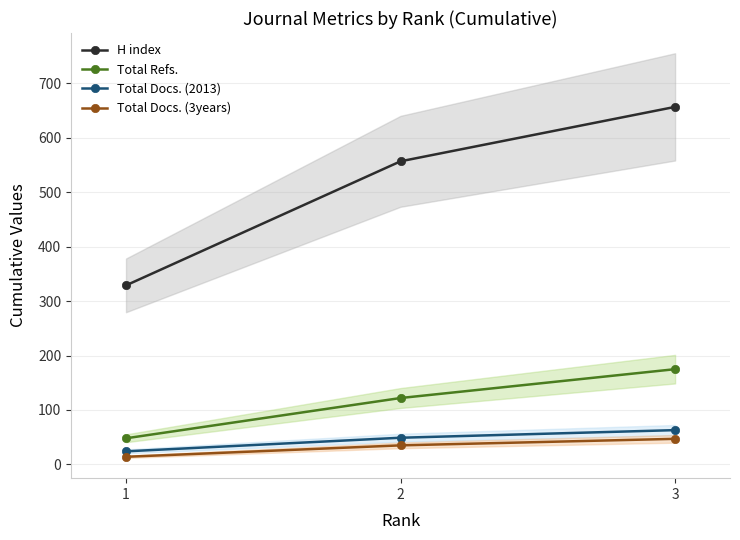

What is the greatest value displayed?

657